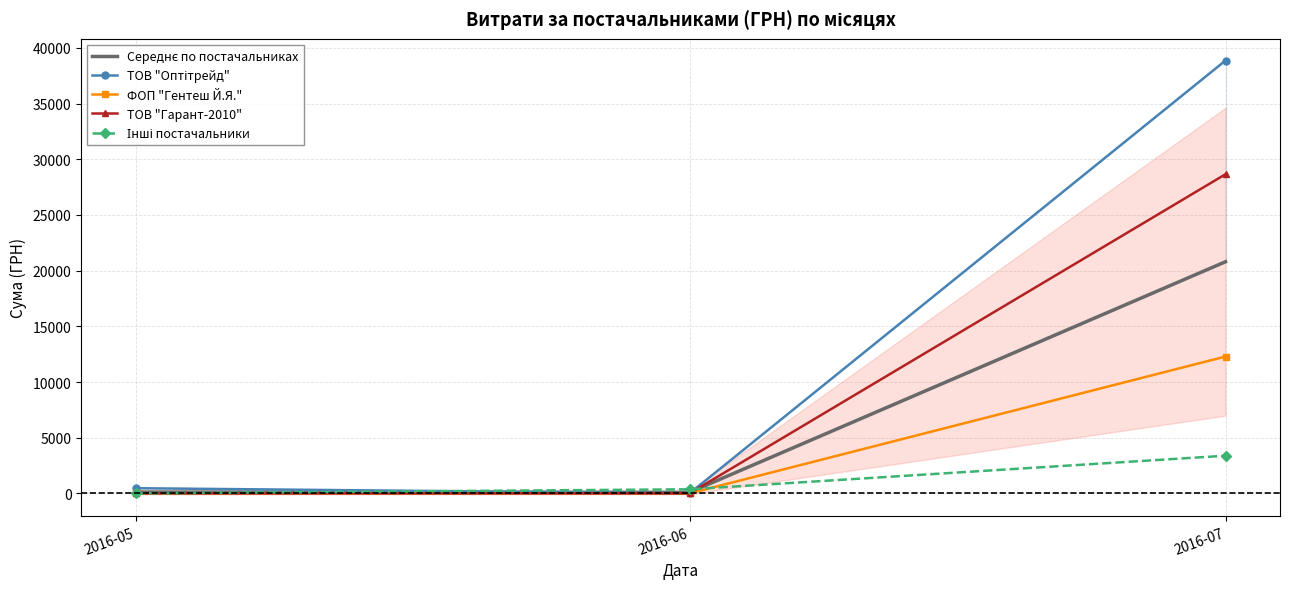

The ТОВ "Оптітрейд" series shows 617.2 at 2016-05. True or false?

False